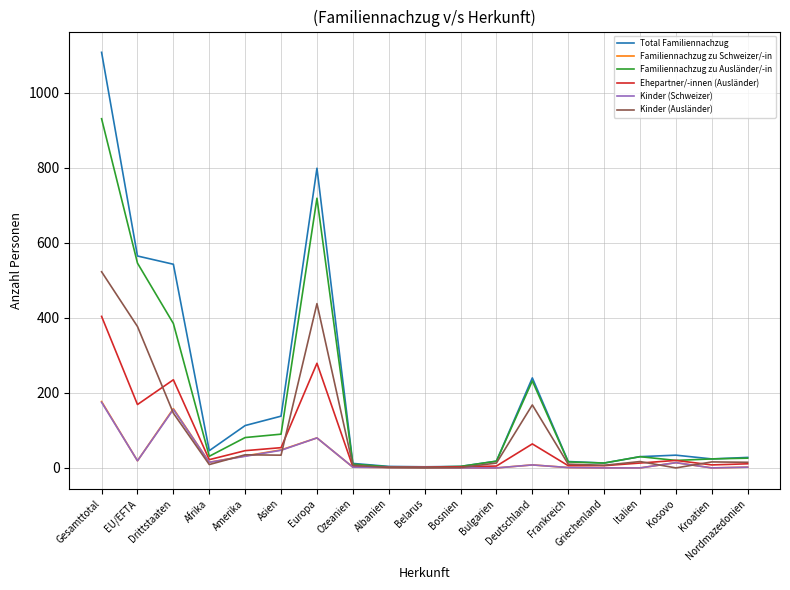

What is the difference between the highest and lowest values at Ozeanien?

10